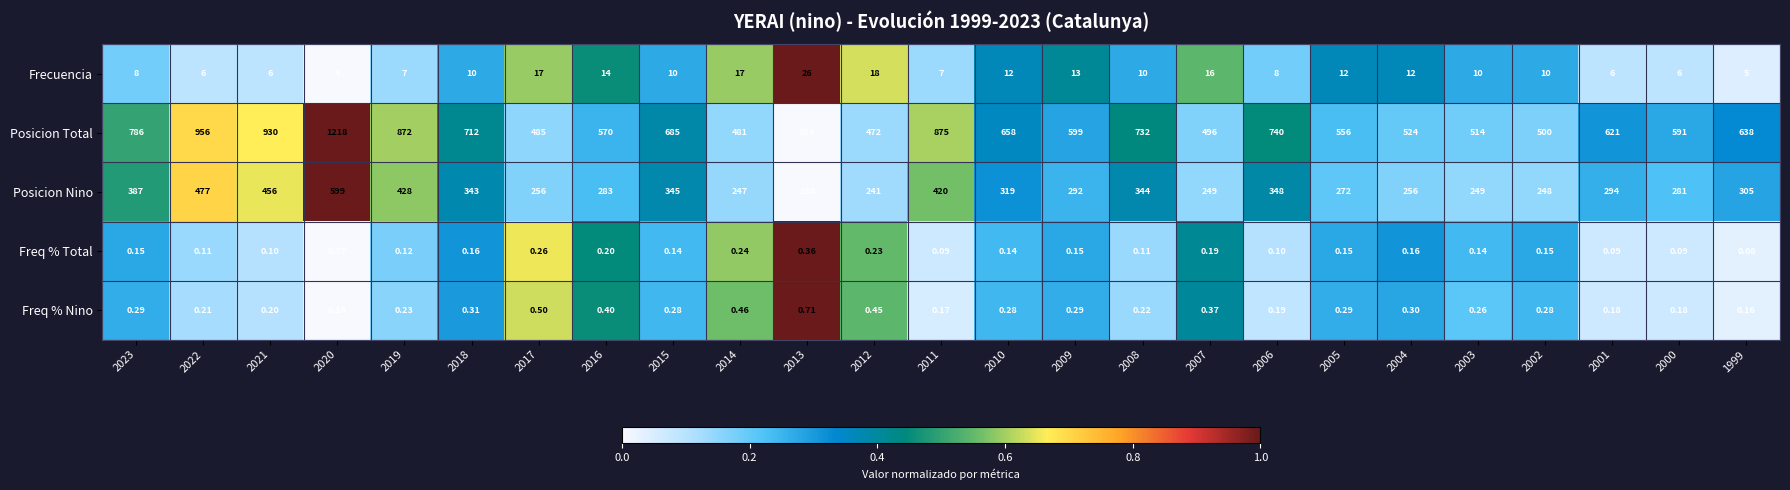

Is the value of Posicion Nino at 1999 greater than the value of Freq % Nino at 2023?

Yes